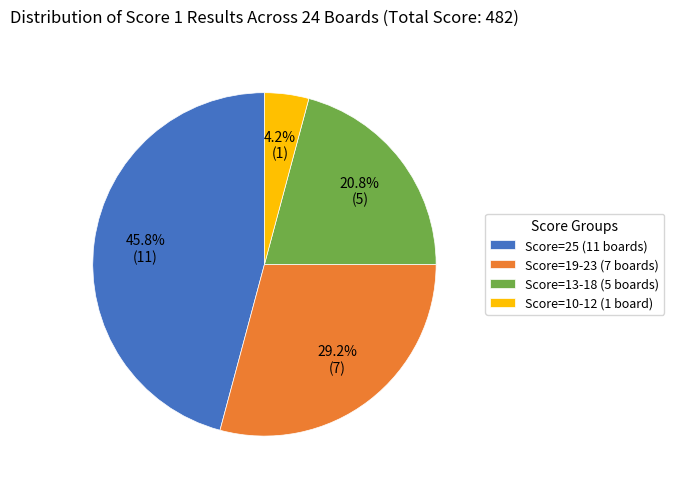

What is the smallest slice in the pie chart?

Score=10-12 (1 board)